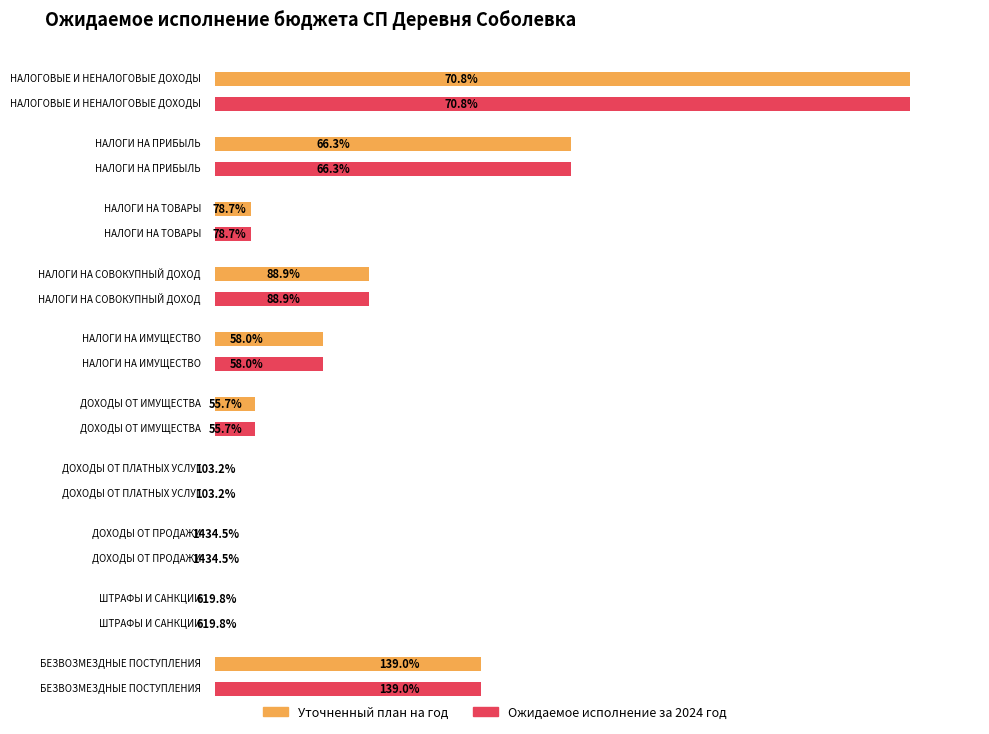

What is the difference between the maximum and minimum values in the Ожидаемое исполнение за 2024 год series?

28850770.7